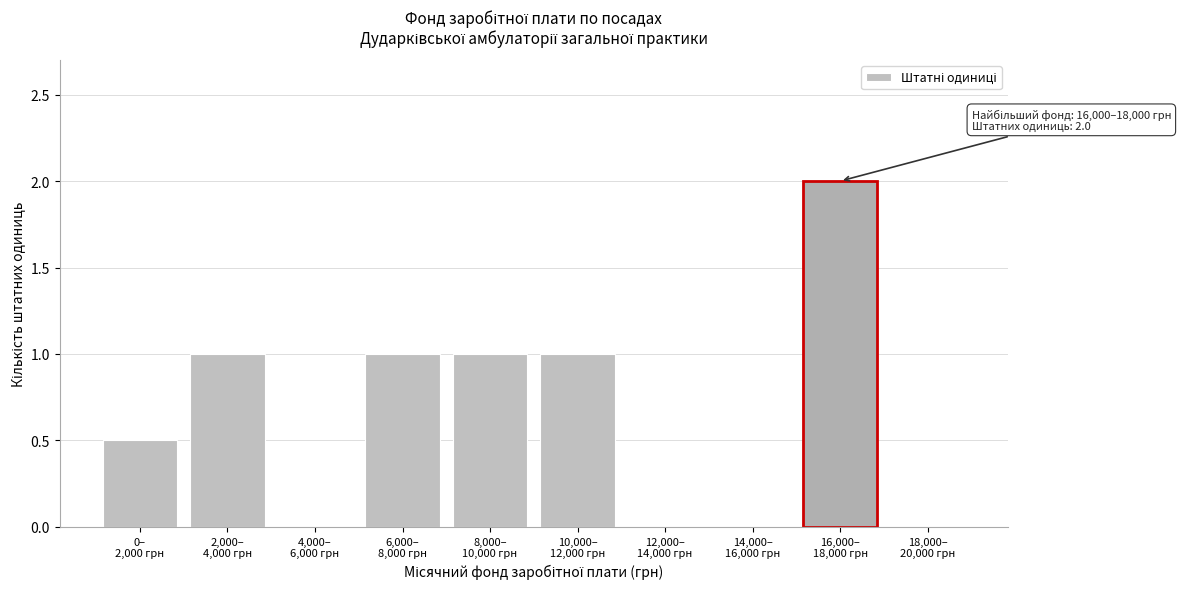

What is the greatest value displayed?

2.0